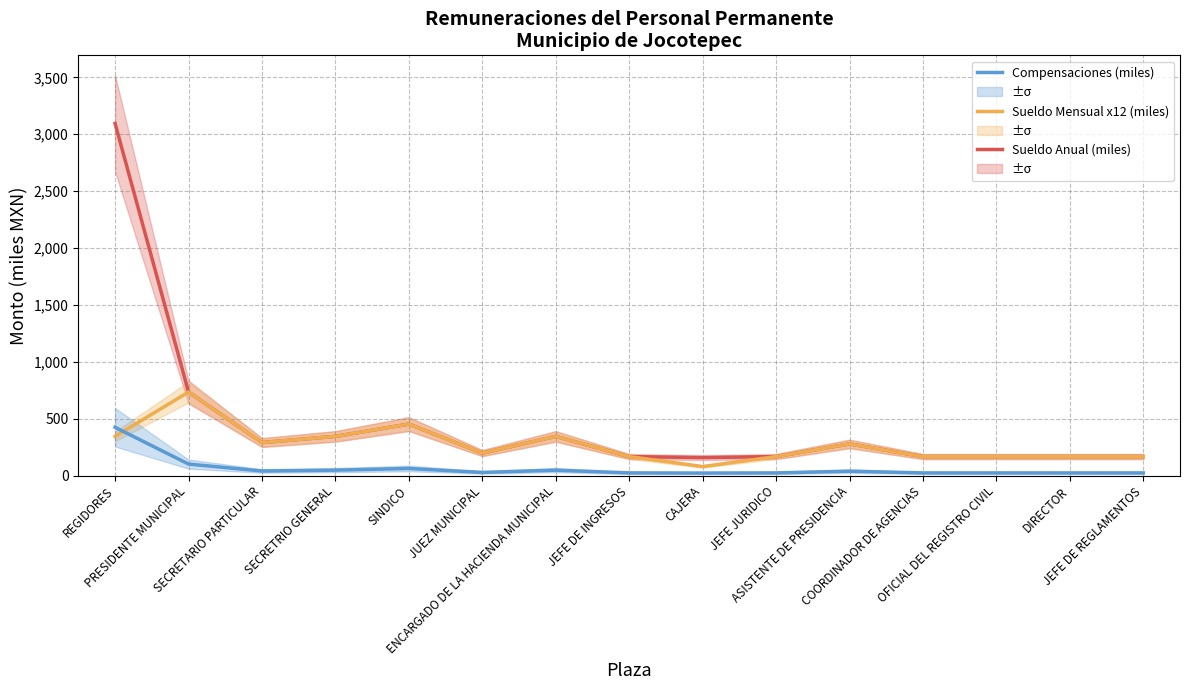

At which label does Sueldo Anual (miles) reach its peak?

REGIDORES